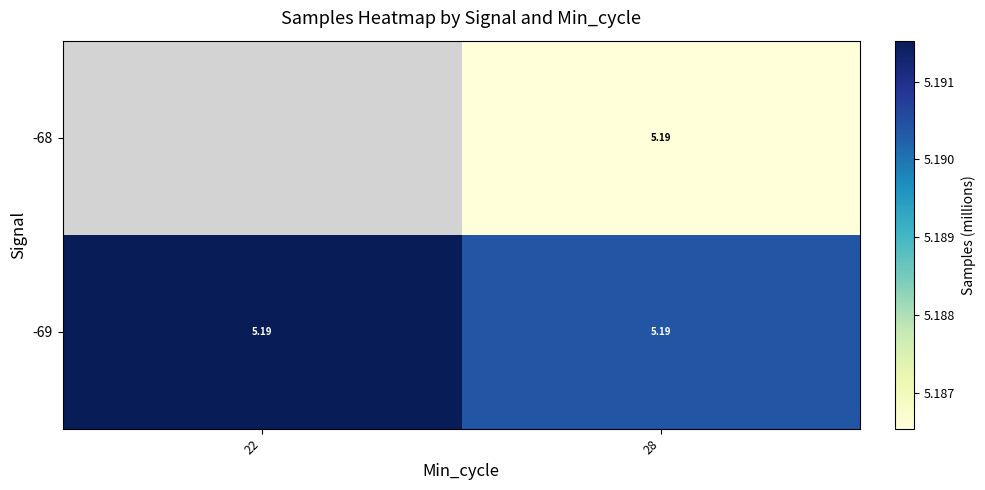

What is the total value across all series at 28?

10.4